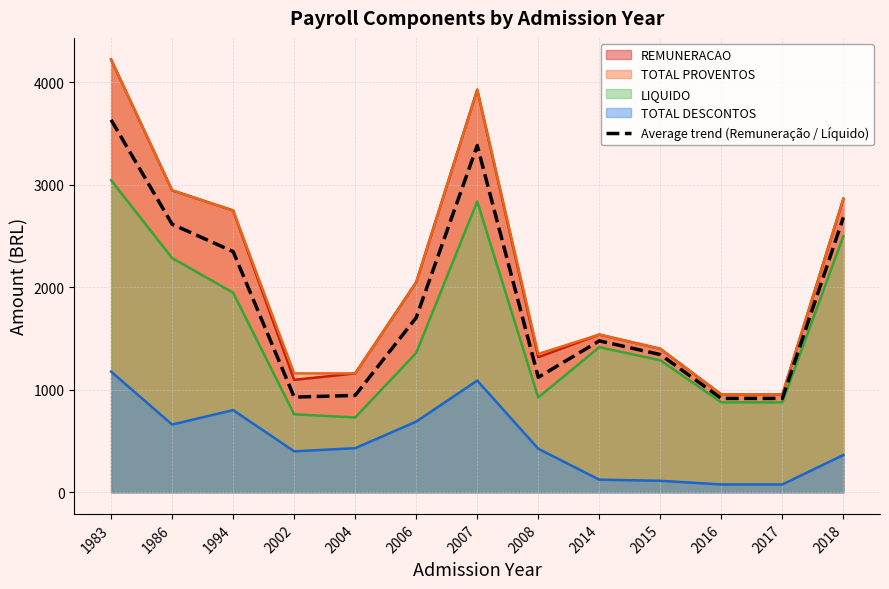

Reading left to right, what are all the values shown in this chart?

3634.5	2615.9	2349.0	929.0	945.0	1704.6	3383.5	1121.8	1477.4	1344.0	915.8	915.8	2682.3